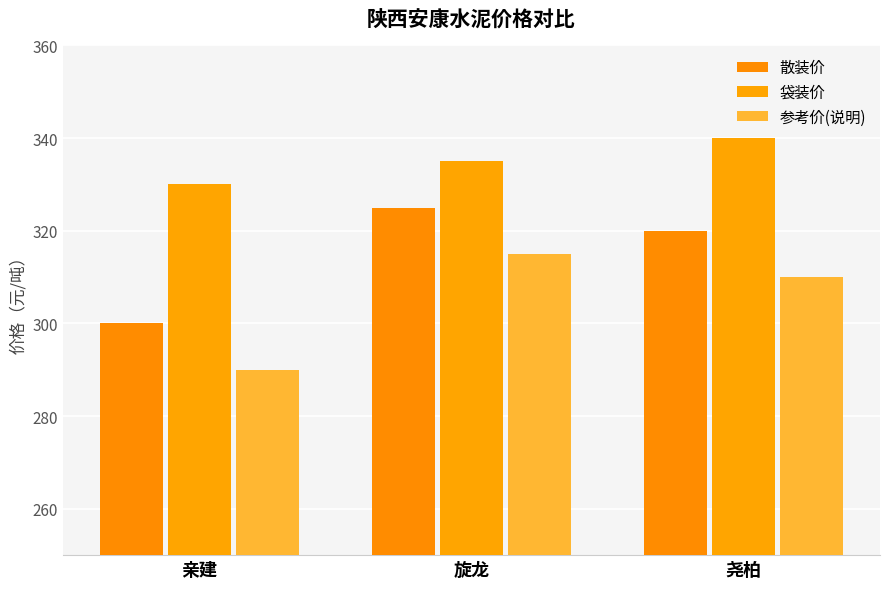

Rank the series by their maximum value, from highest to lowest.

袋装价, 散装价, 参考价(说明)